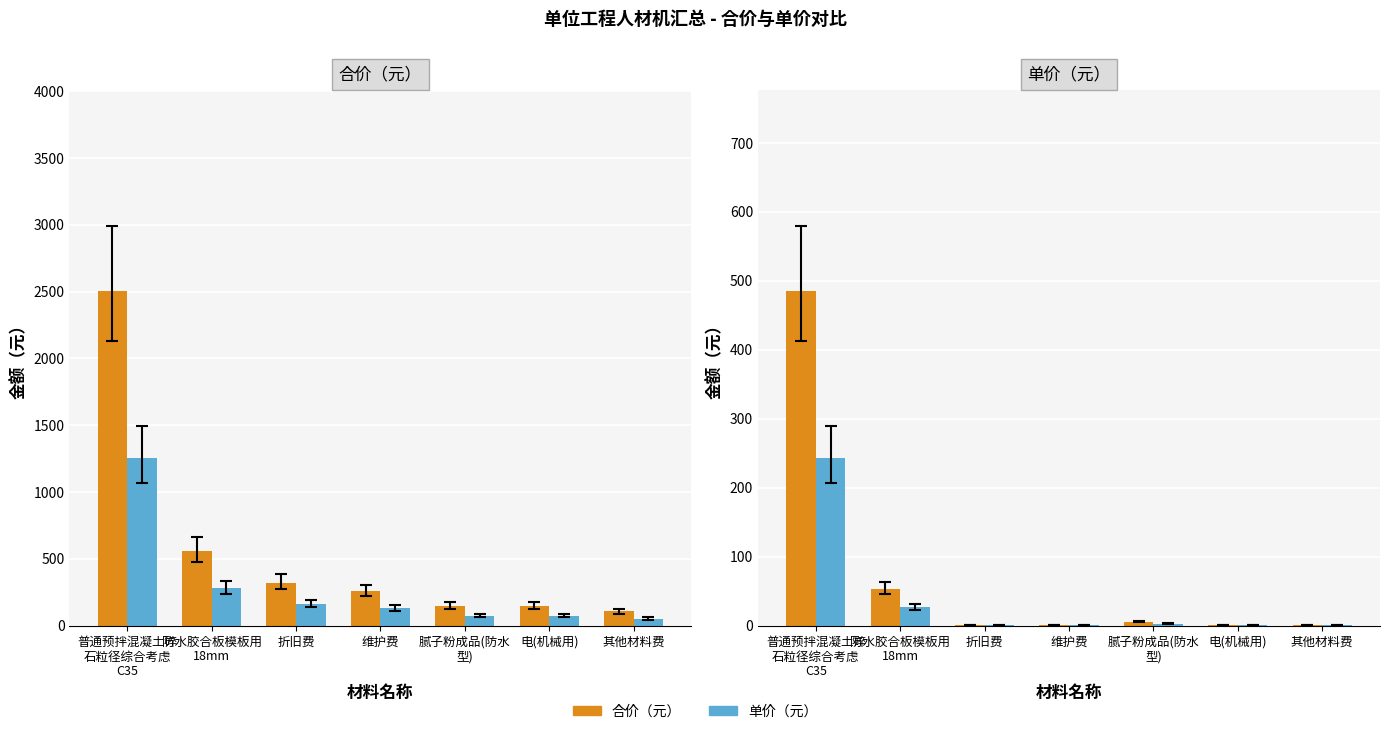

Which series has the largest total across all categories?

合价（元）